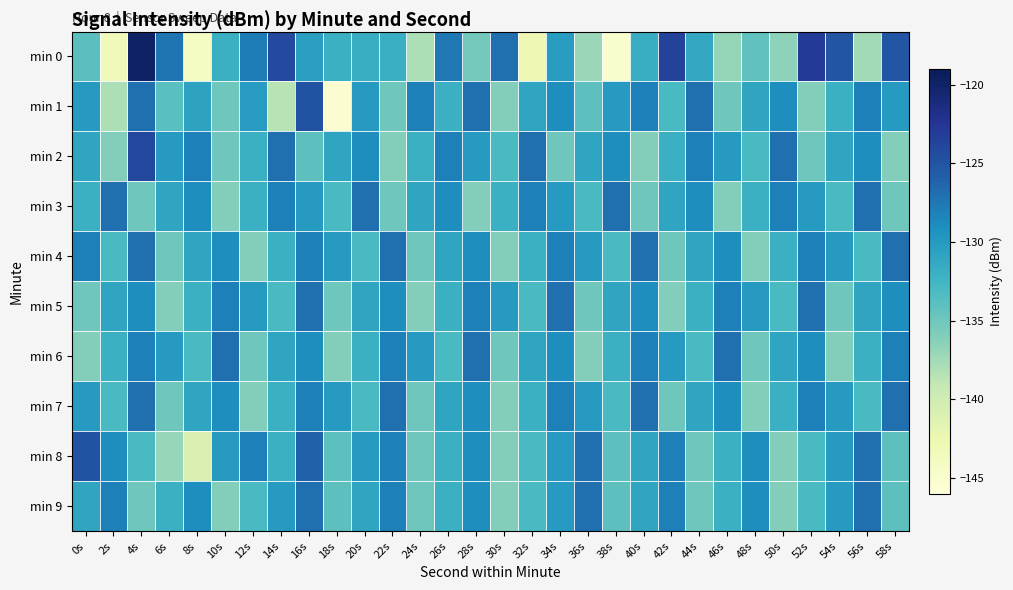

Which label corresponds to the largest value in the chart?

4s